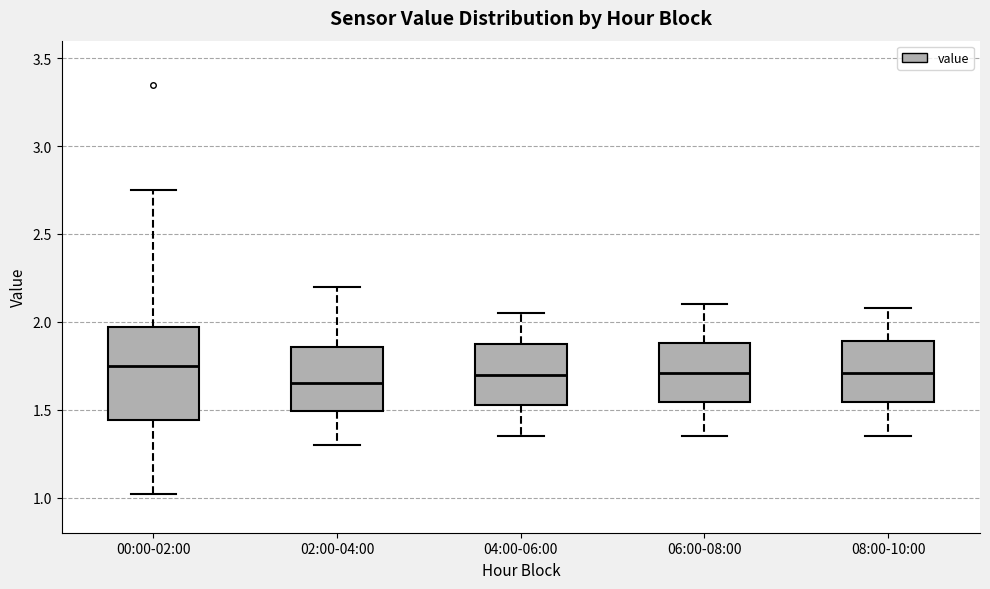

Which box is the tallest, from its lower edge to its upper edge?

00:00-02:00